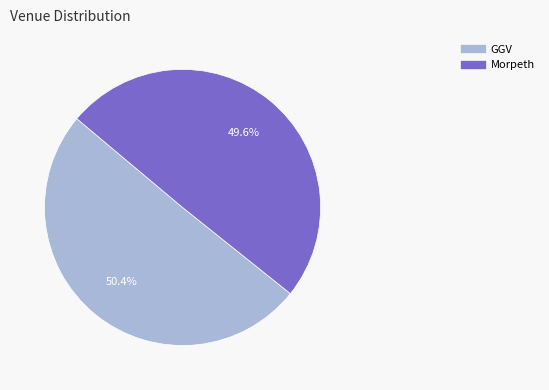

True or false: GGV accounts for 50% of the total.

True